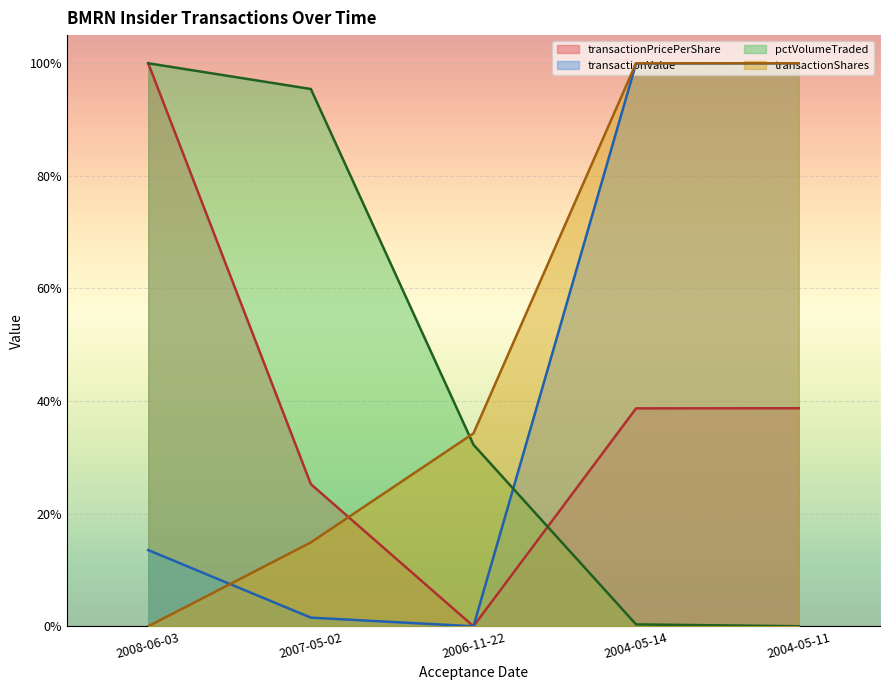

Between 2006-11-22 and 2004-05-14, which series saw the biggest shift?

transactionValue